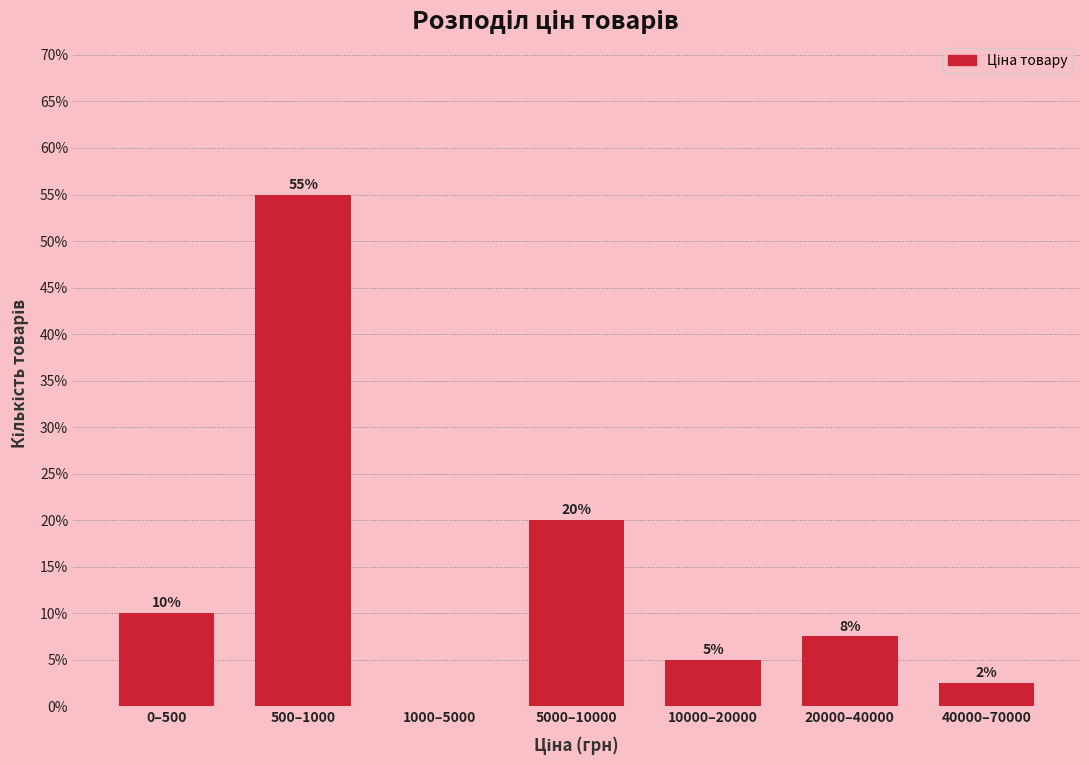

True or false: the data shows 7.5 at 20000–40000.

True